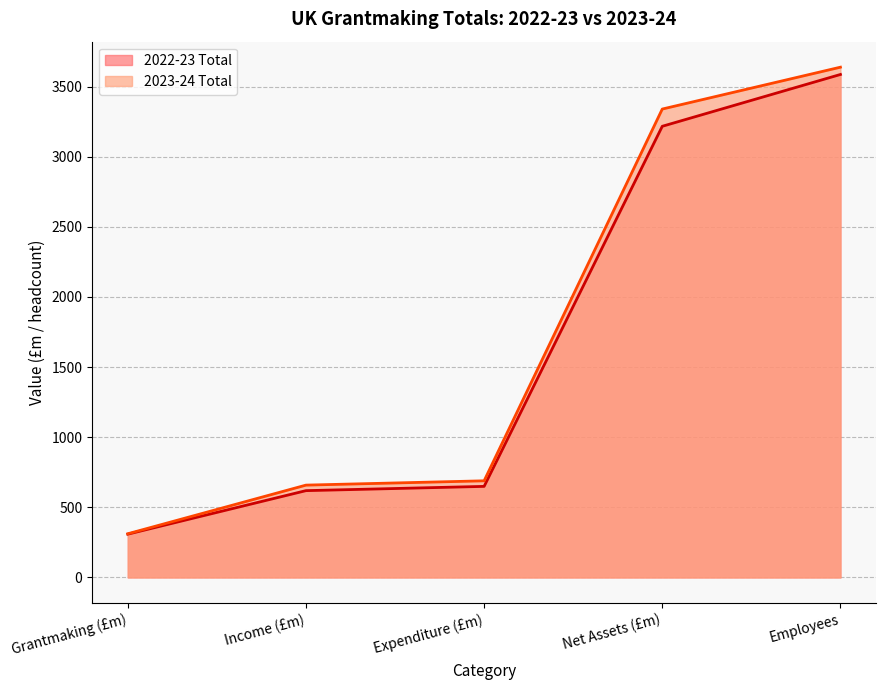

Count the number of categories in the chart.

5